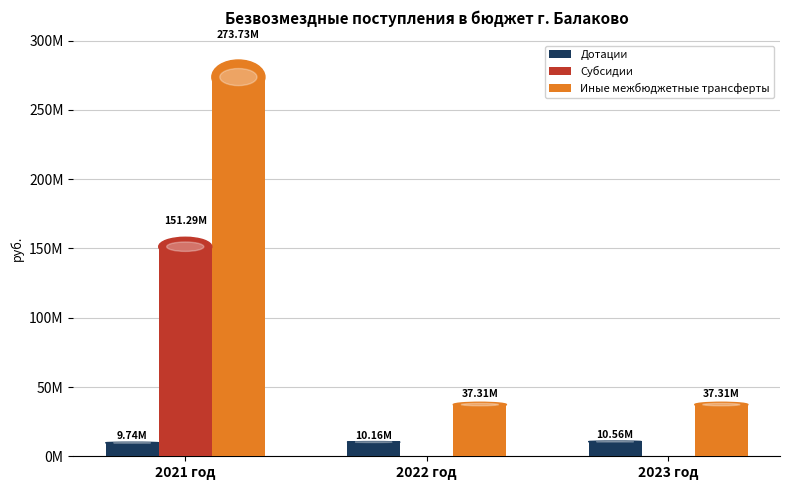

What are all the series names shown in the legend?

Дотации, Субсидии, Иные межбюджетные трансферты